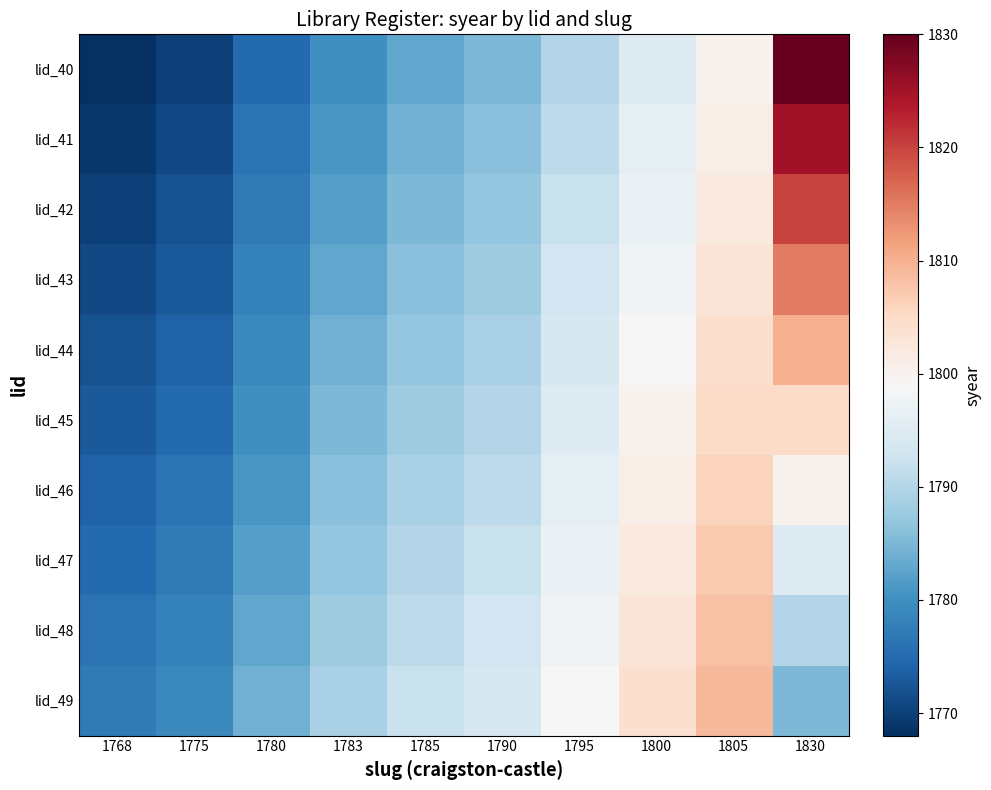

Which series changed the most between 1775 and 1795?

lid_40